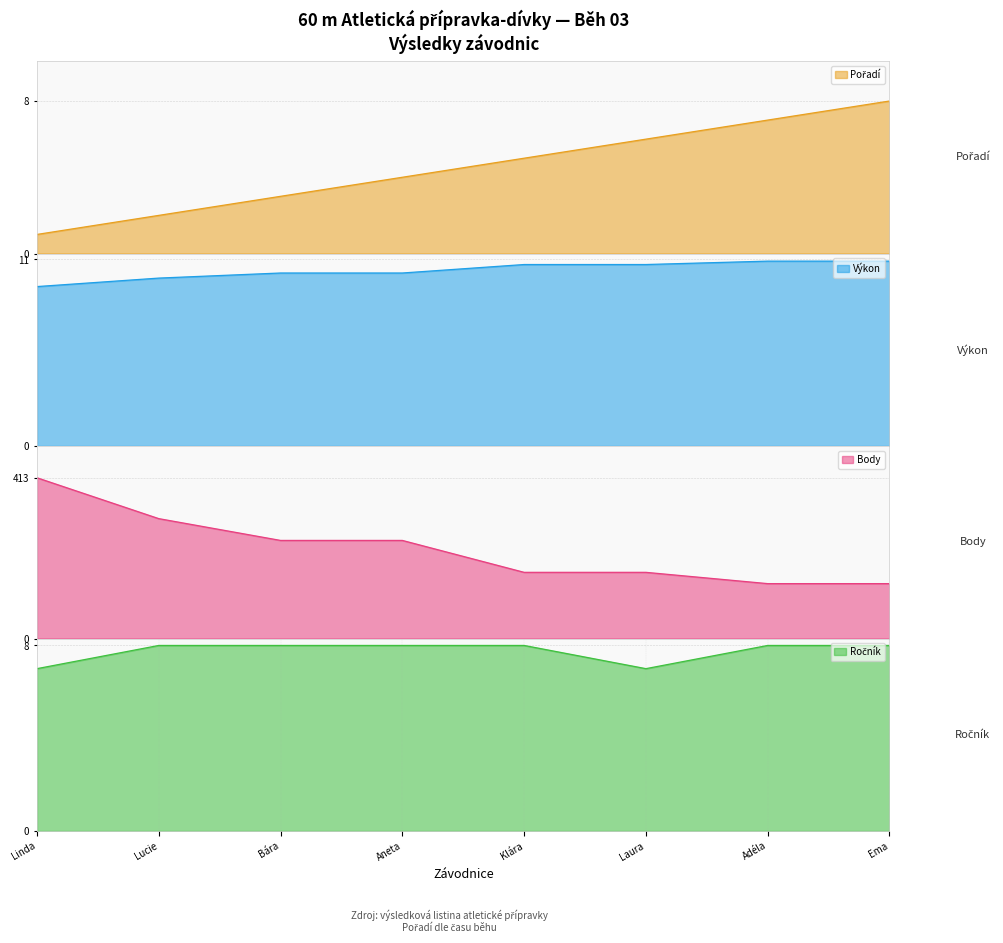

True or false: Body and Výkon cross at least once.

False